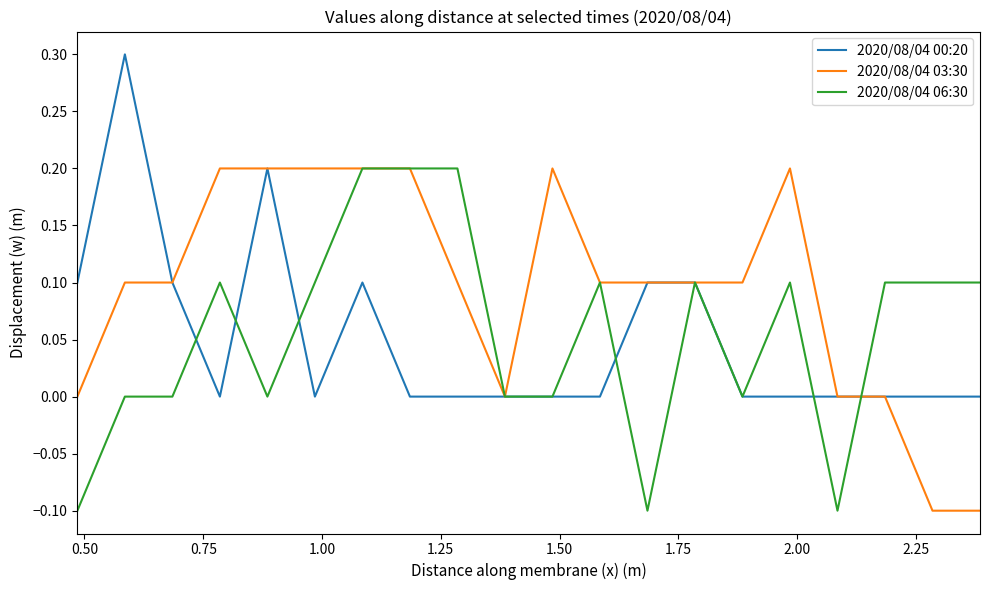

What is the greatest value displayed?

0.3